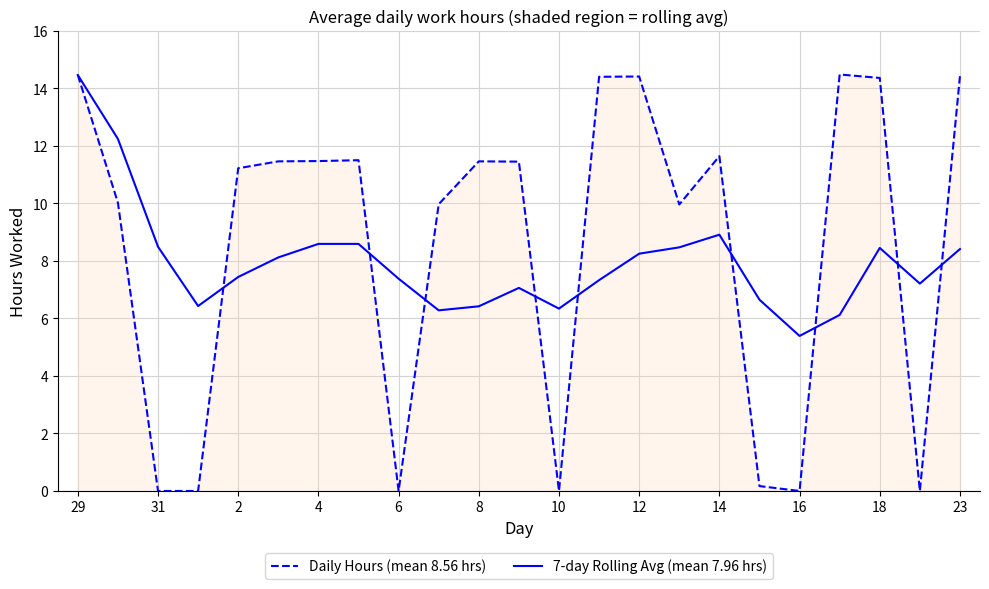

What is the highest value of the 7-day Rolling Avg (mean 7.96 hrs) series?

14.5